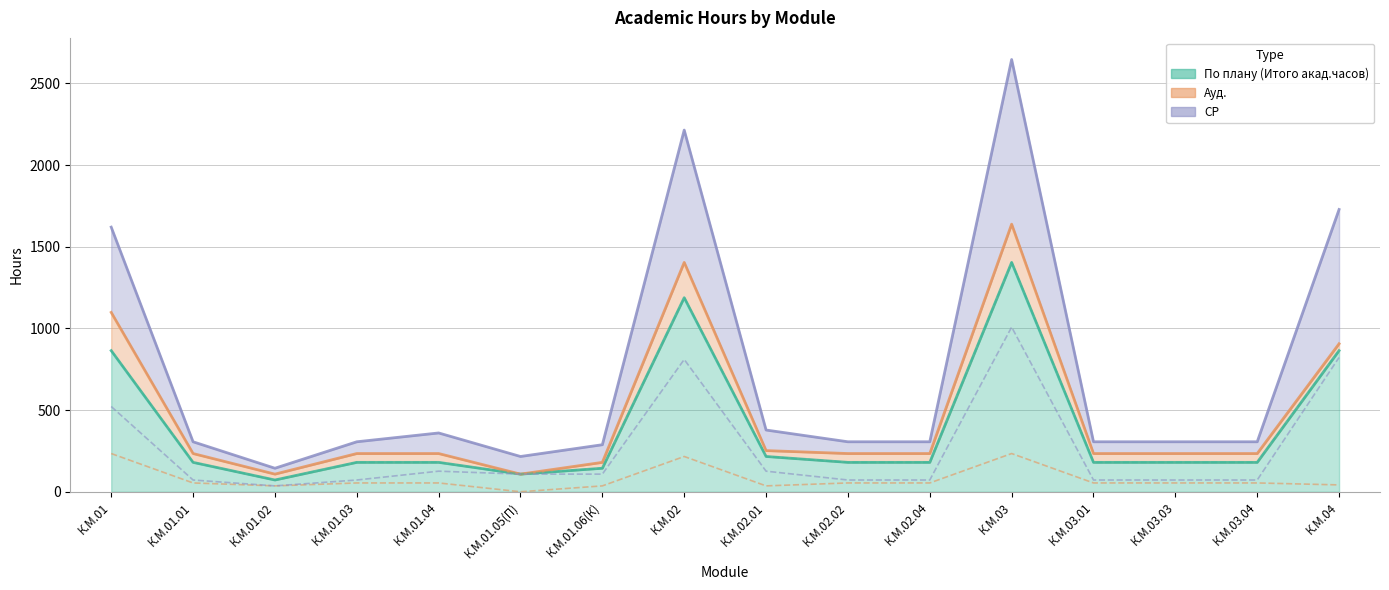

List the series in order of their overall mean, highest first.

По плану (Итого акад.часов), СР, Ауд.